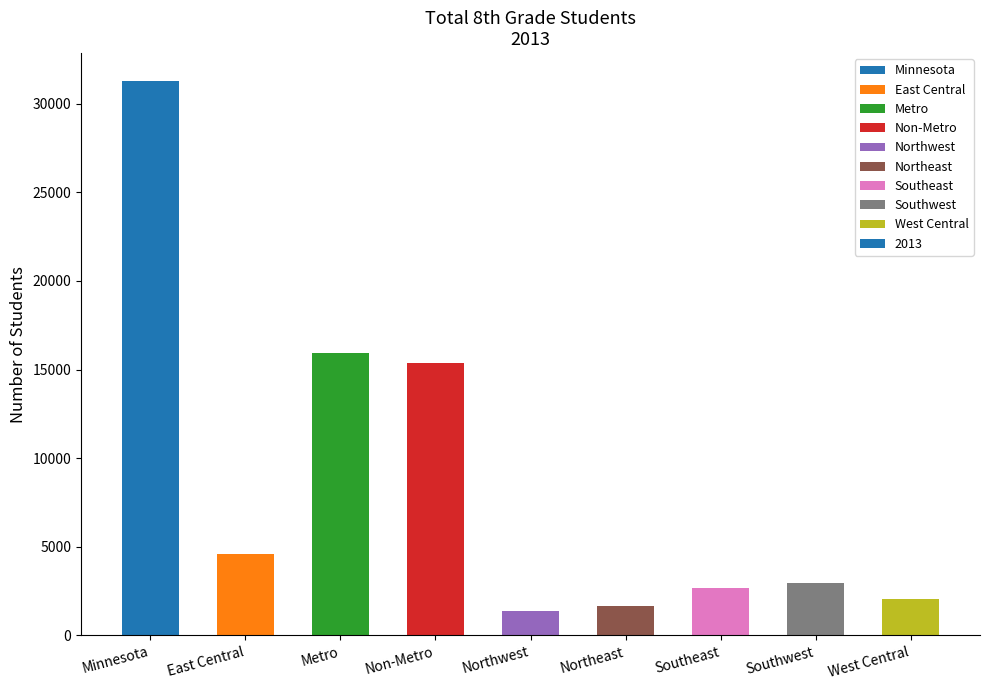

What is the label of the 4th bar from the right?

Northeast